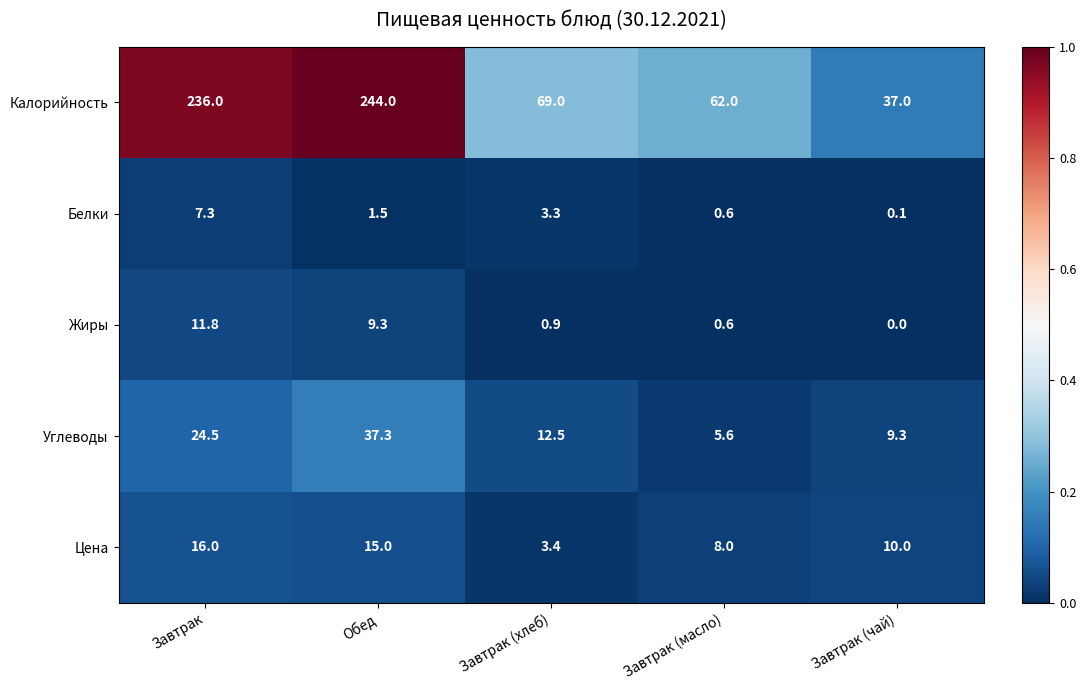

How many categories are shown in the chart?

5